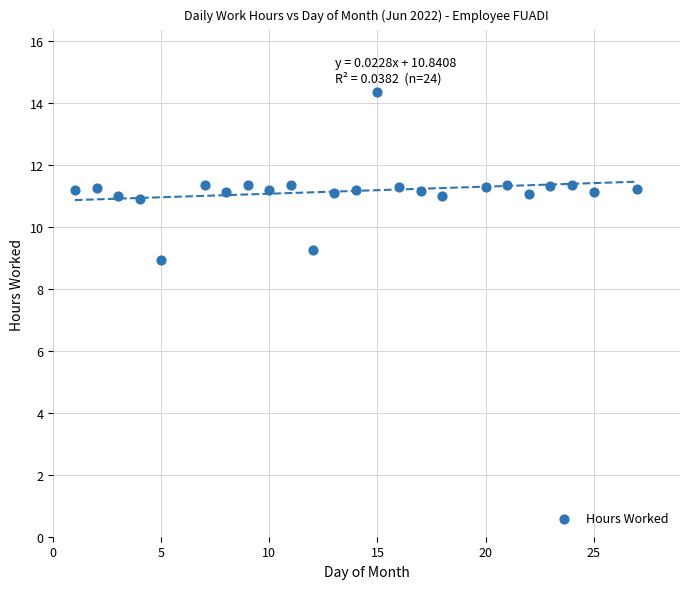

What is the range of X values (max minus min)?

26.0